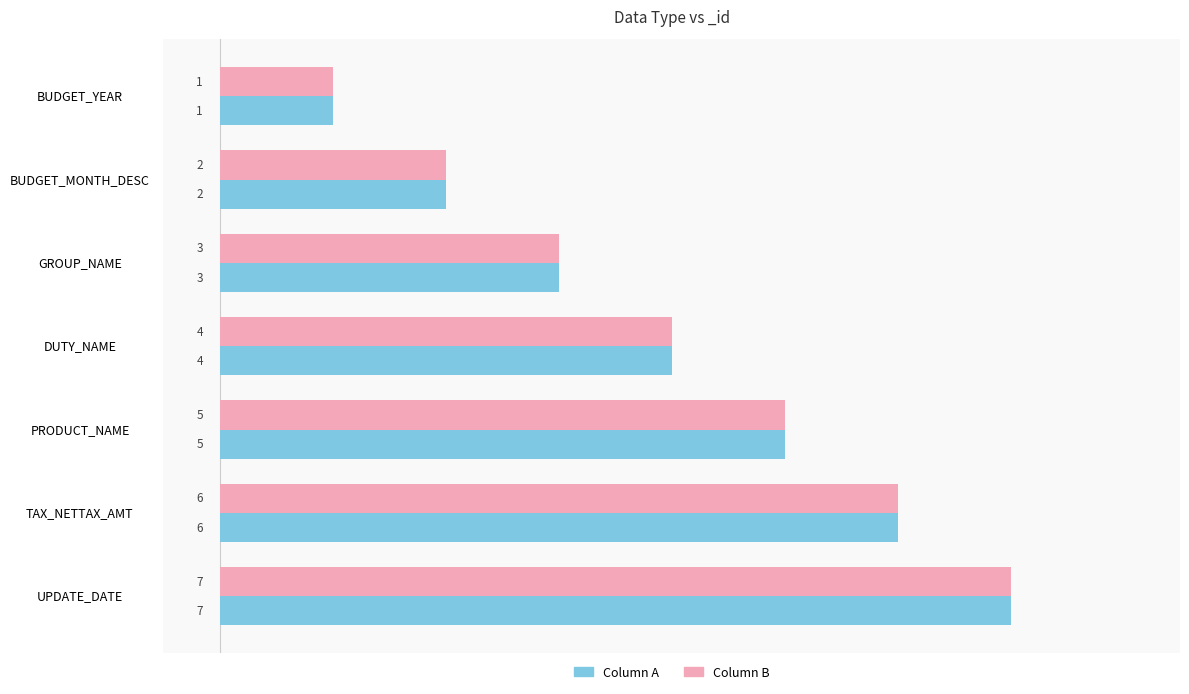

Rank the categories by Column A value from lowest to highest.

BUDGET_YEAR, BUDGET_MONTH_DESC, GROUP_NAME, DUTY_NAME, PRODUCT_NAME, TAX_NETTAX_AMT, UPDATE_DATE